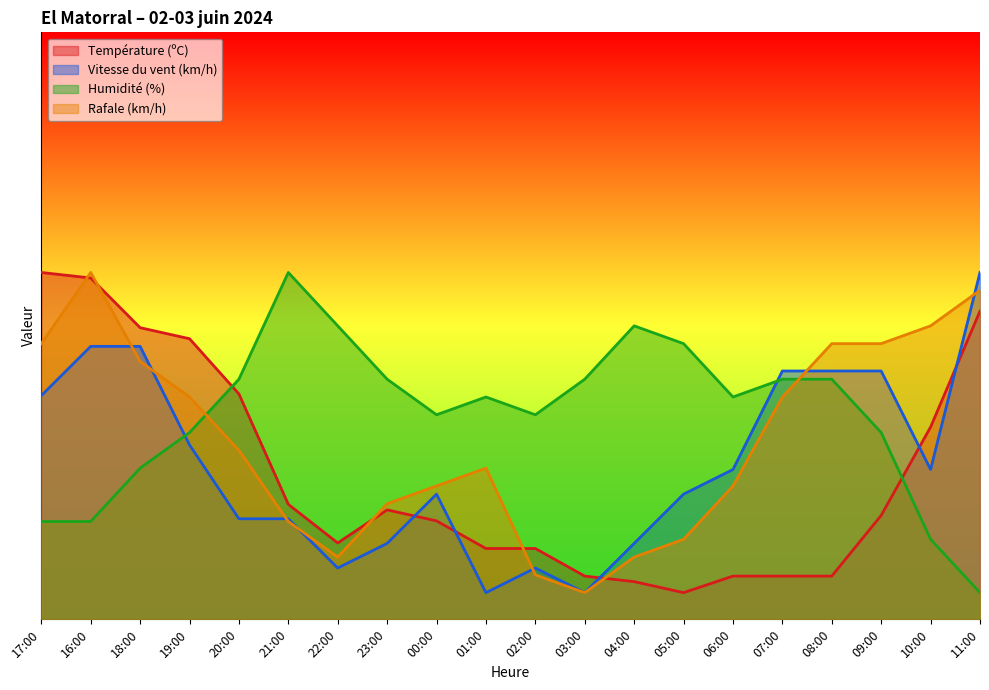

How many interior local peaks does the Rafale (km/h) series have?

2